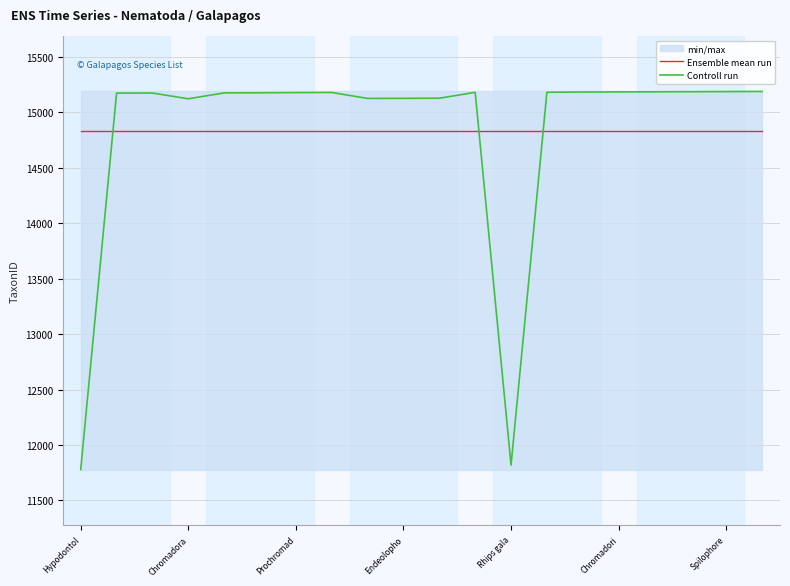

What is the highest value of the Controll run series?

15187.0